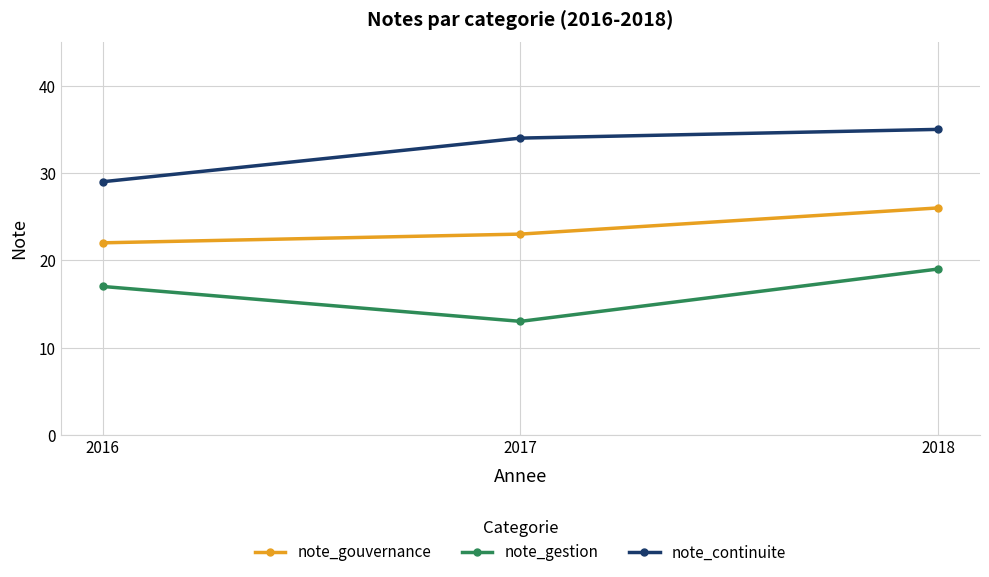

How many lines are shown in the chart?

3